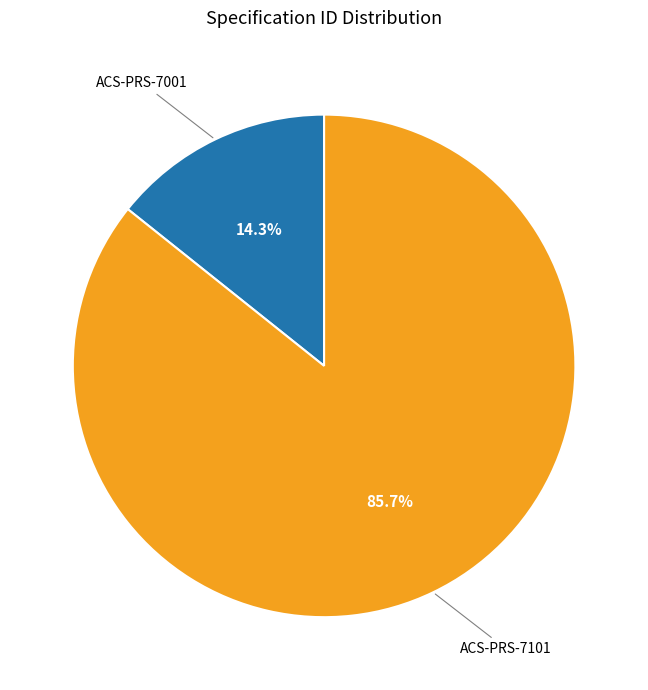

Which category accounts for the majority?

ACS-PRS-7101